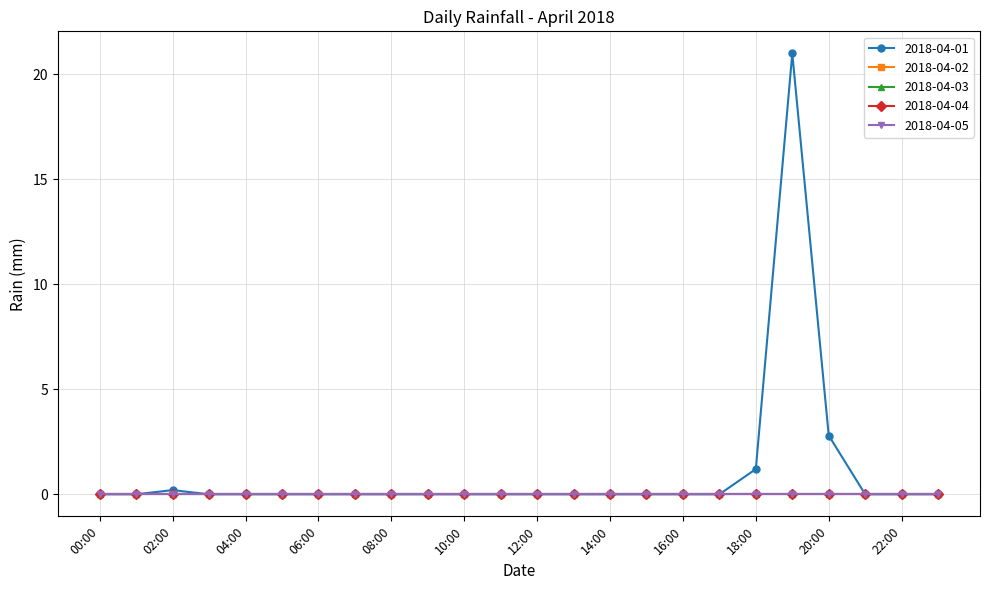

At which category is the sum across all series the highest?

19:00